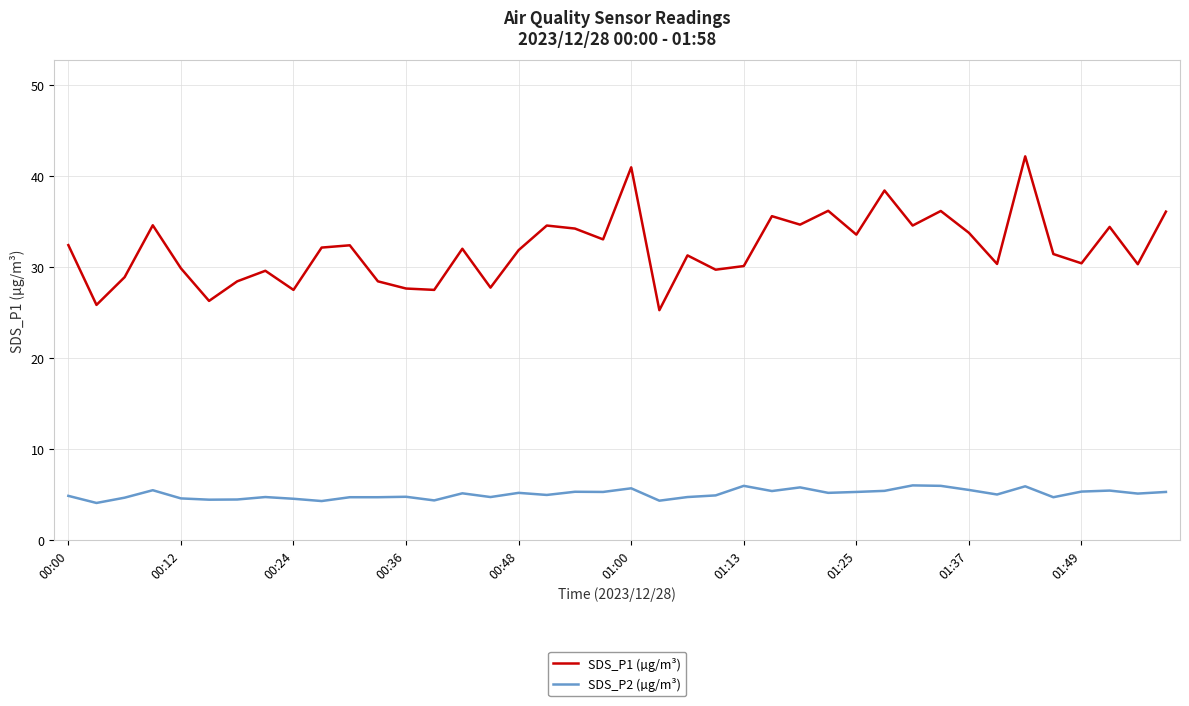

List the series in order of their peak value, highest first.

SDS_P1 (µg/m³), SDS_P2 (µg/m³)